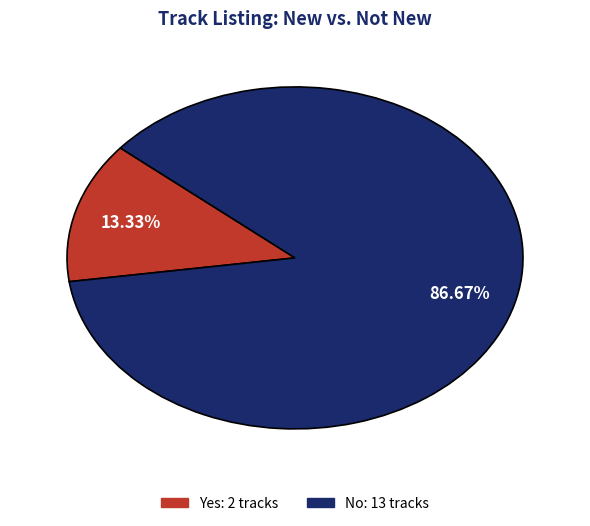

Between No and Yes, which is larger?

No